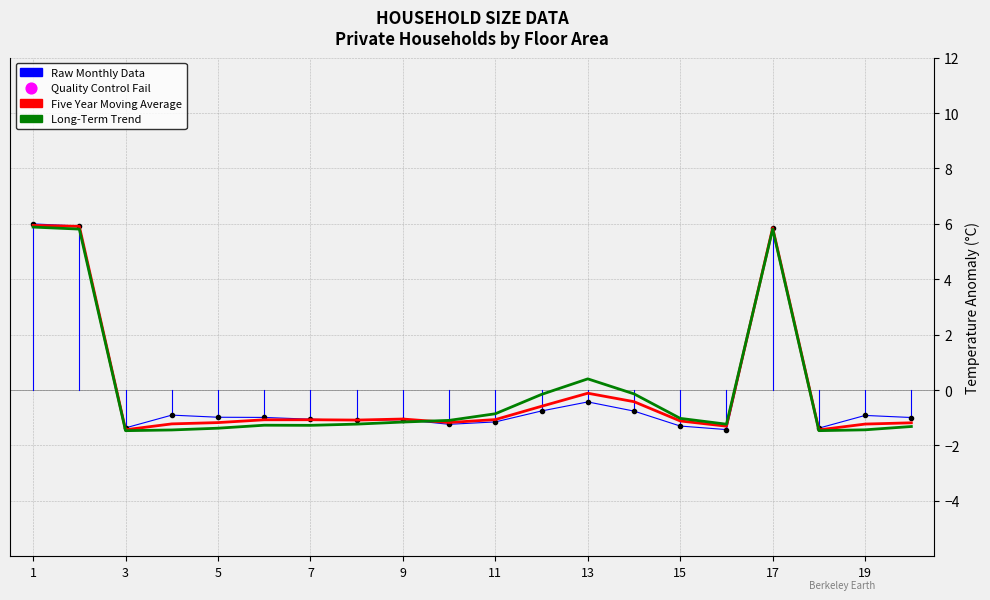

What is the maximum value for Raw Monthly Data?

6.0